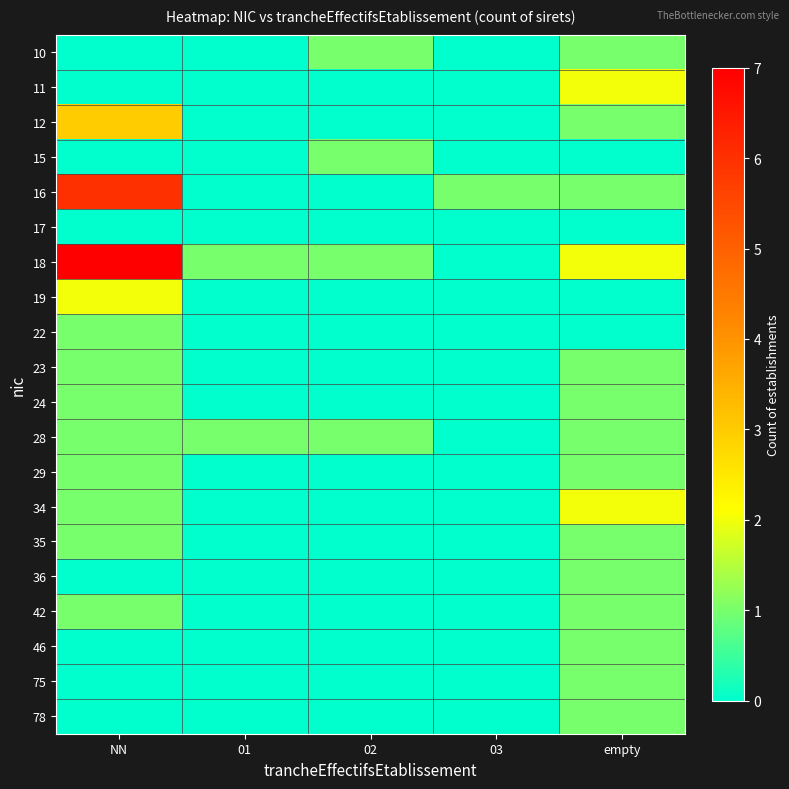

What is the difference between the highest and lowest values at 01?

1